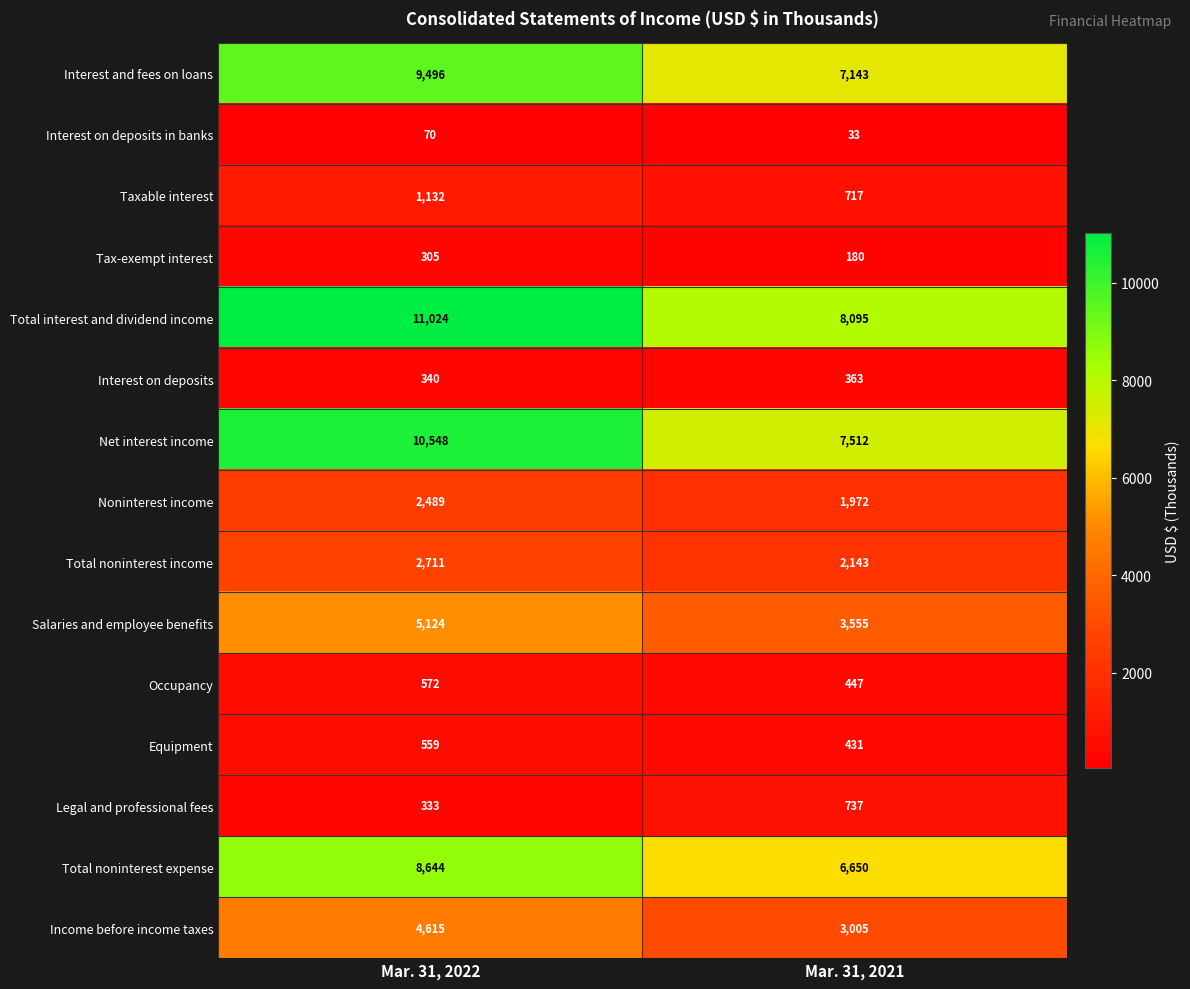

The Interest on deposits series shows 363 at Mar. 31, 2021. True or false?

True